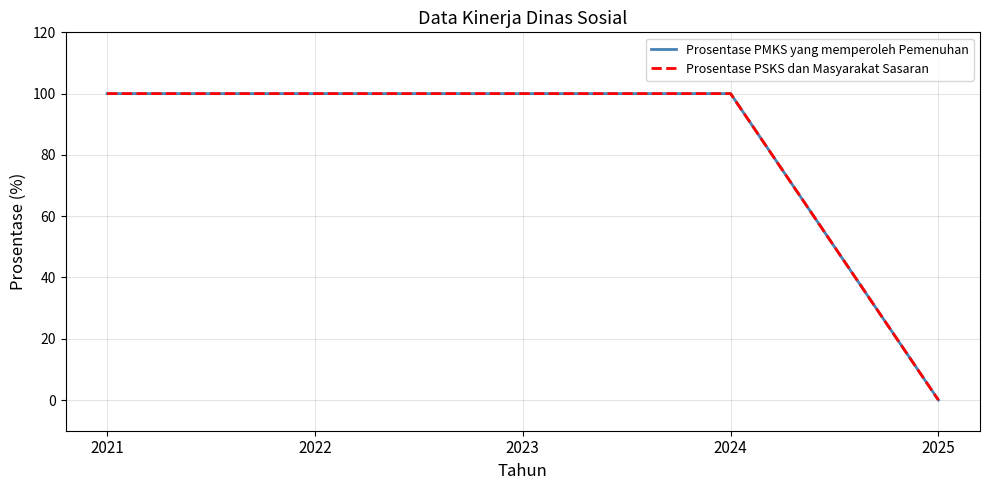

Between 2023 and 2022, which is larger?

2023